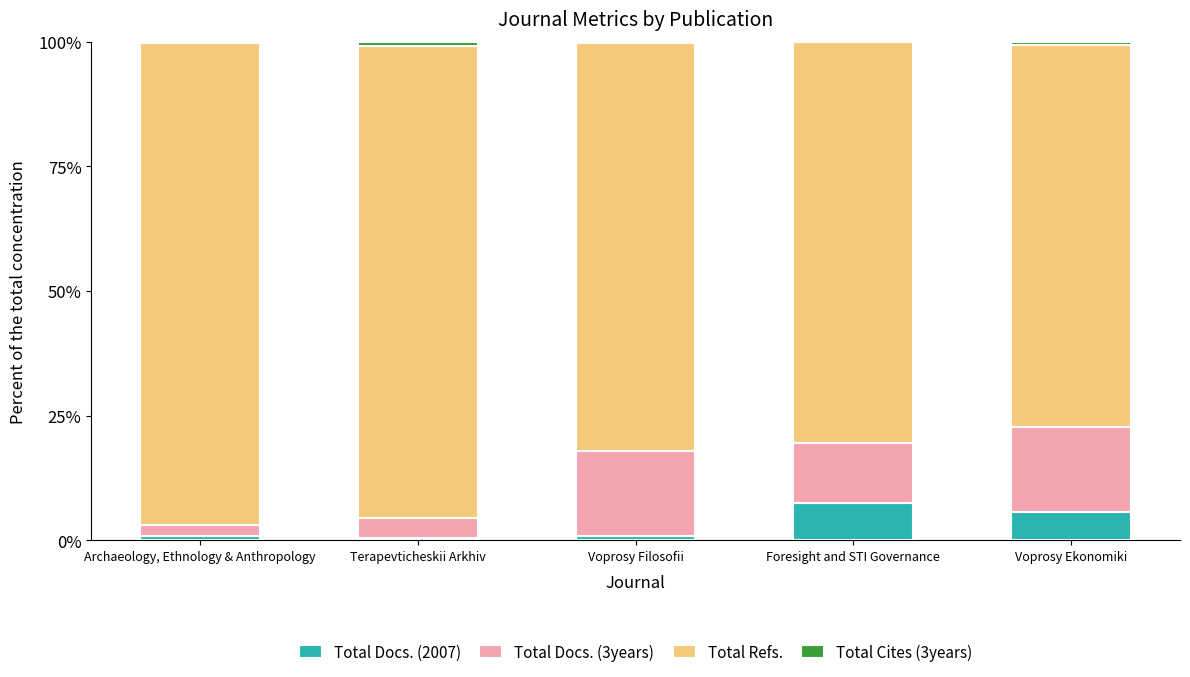

True or false: Total Docs. (2007) has a value of 0.8 at Voprosy Filosofii.

True